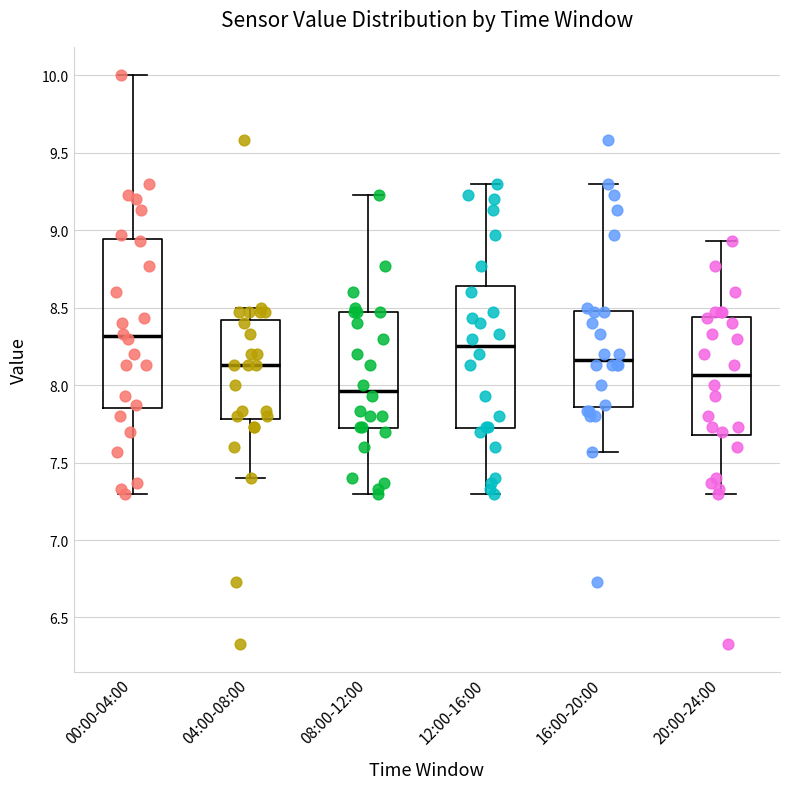

Reading left to right, transcribe this box plot: for each box, give where its median line is, the range the box spans, and where its two whiskers end, as read against the y-axis. The values are not printed on the chart, so give them approximately, as read against the axis.

00:00-04:00: median 8.30, box 7.85 to 8.95, whiskers 7.30 to 10.00
04:00-08:00: median 8.15, box 7.80 to 8.40, whiskers 7.40 to 8.50
08:00-12:00: median 7.95, box 7.70 to 8.45, whiskers 7.30 to 9.25
12:00-16:00: median 8.25, box 7.70 to 8.65, whiskers 7.30 to 9.30
16:00-20:00: median 8.15, box 7.85 to 8.50, whiskers 7.55 to 9.30
20:00-24:00: median 8.05, box 7.70 to 8.45, whiskers 7.30 to 8.95